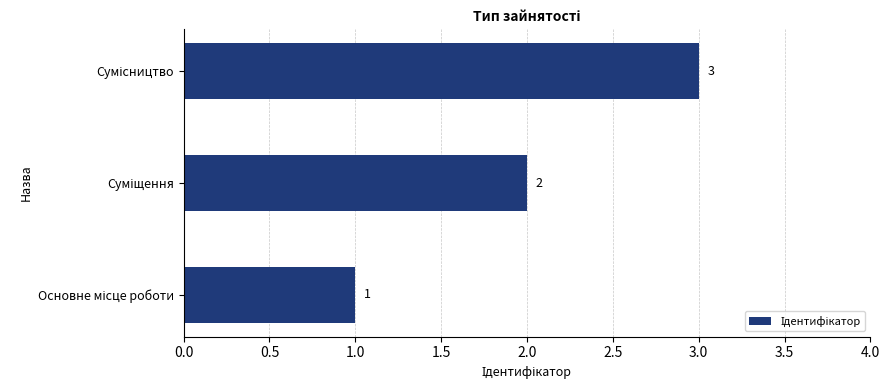

What is the maximum value shown in the chart?

3